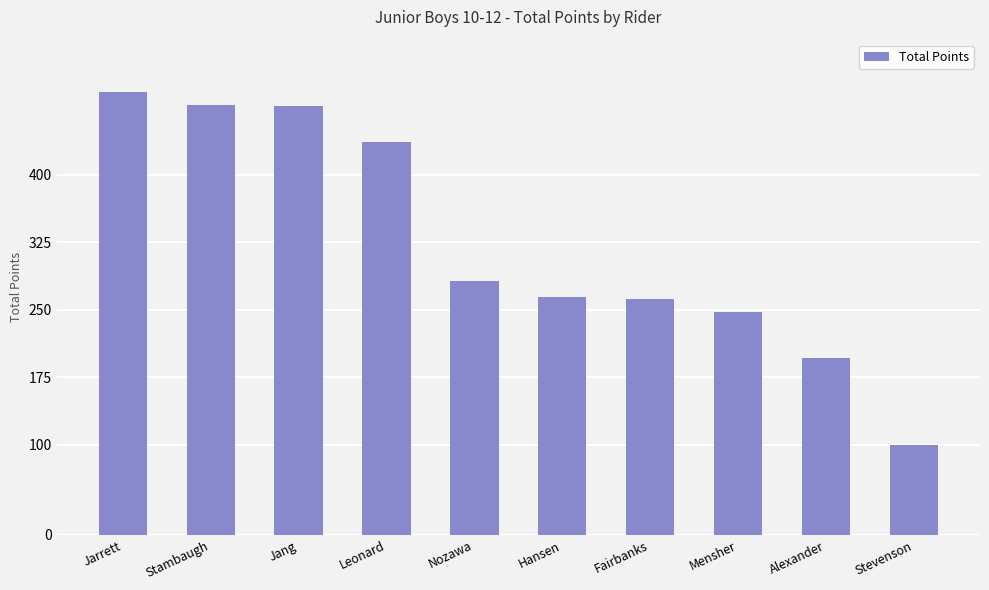

What is the difference between the maximum and minimum values?

392